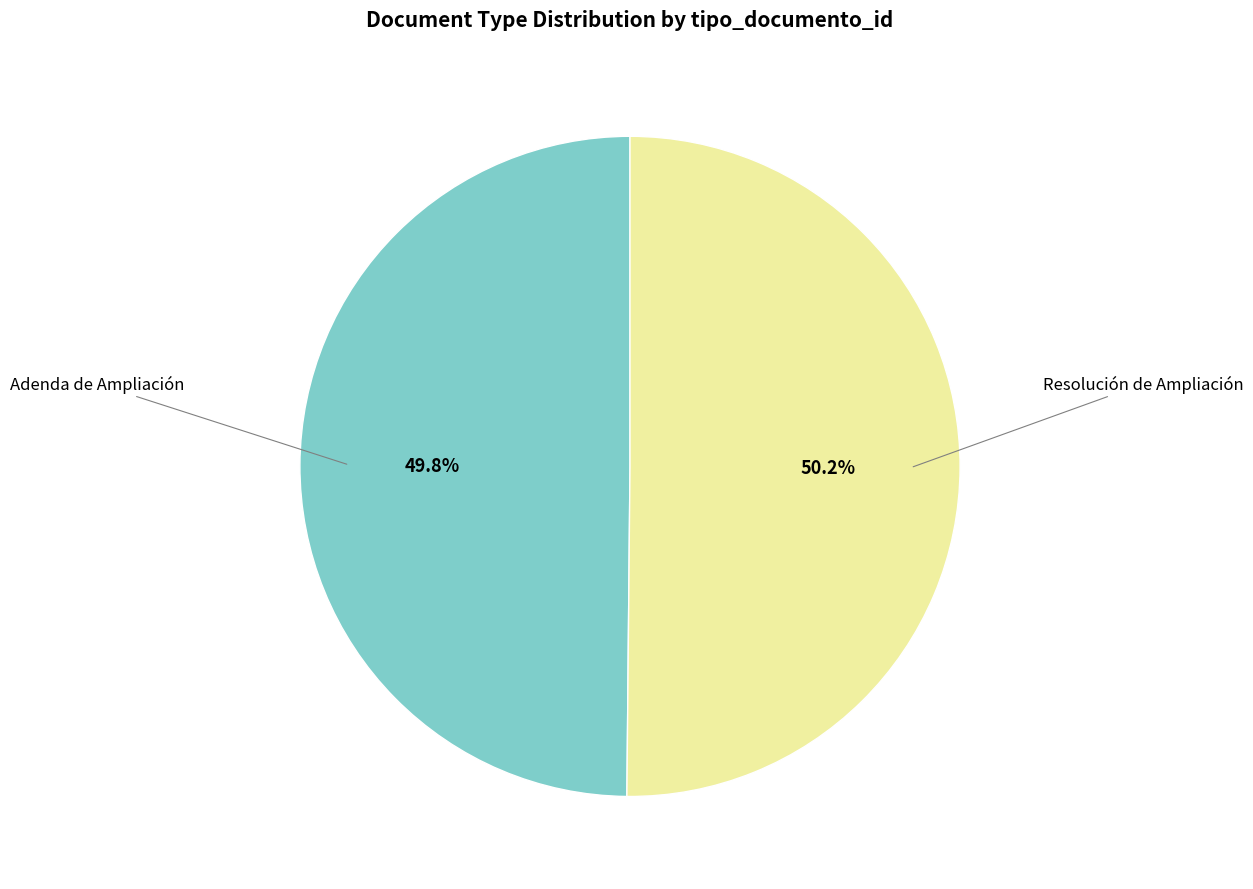

How many slices are in this pie chart?

2